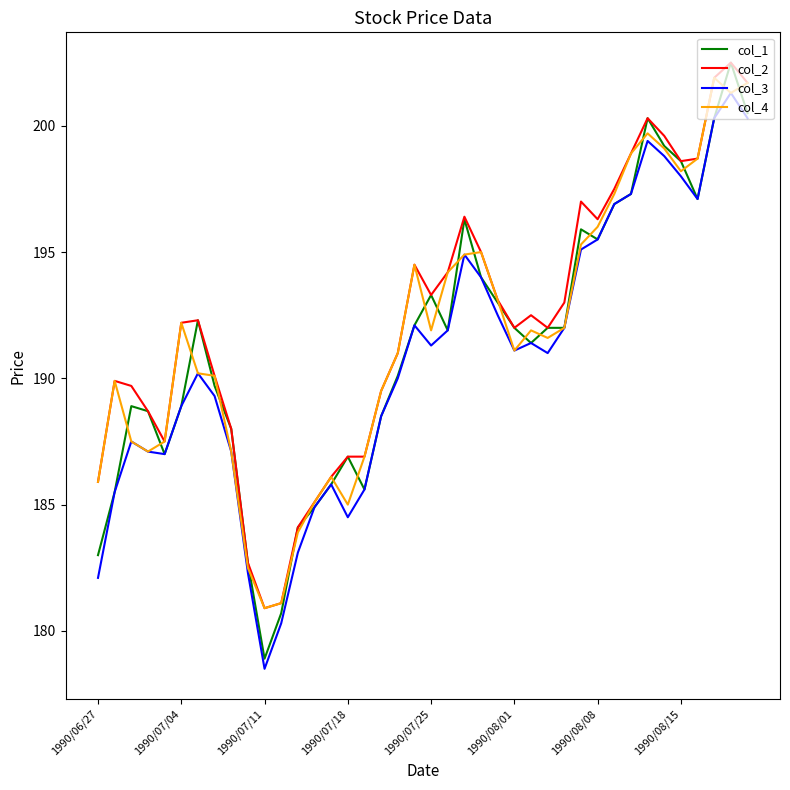

What is the maximum value for col_4?

201.9